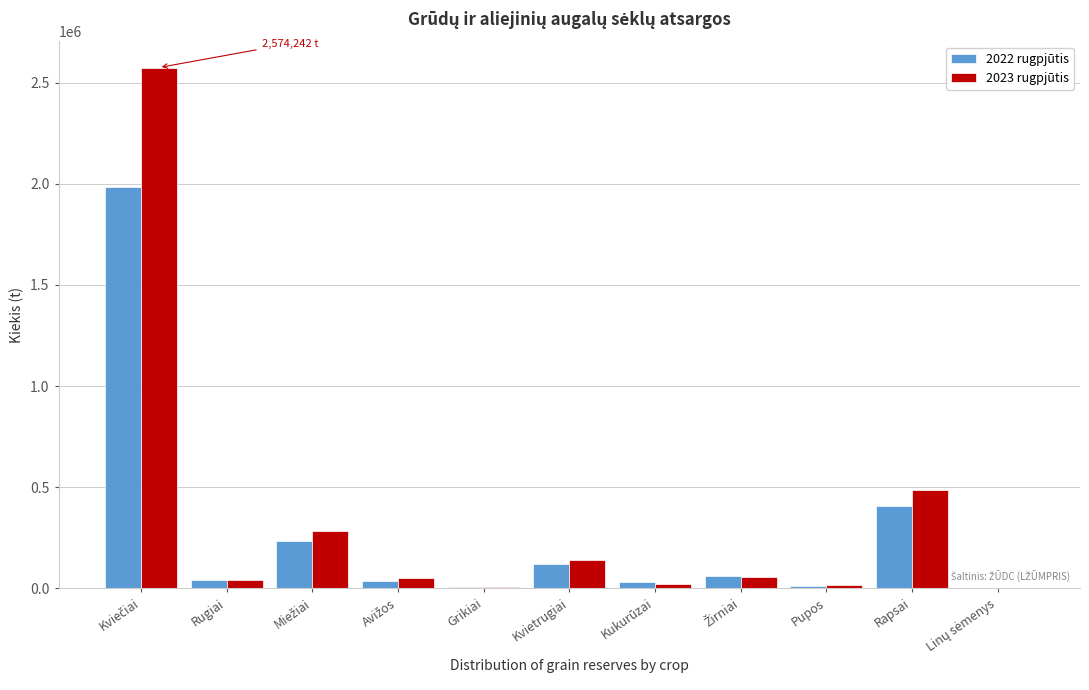

What is the greatest value displayed?

2574242.6